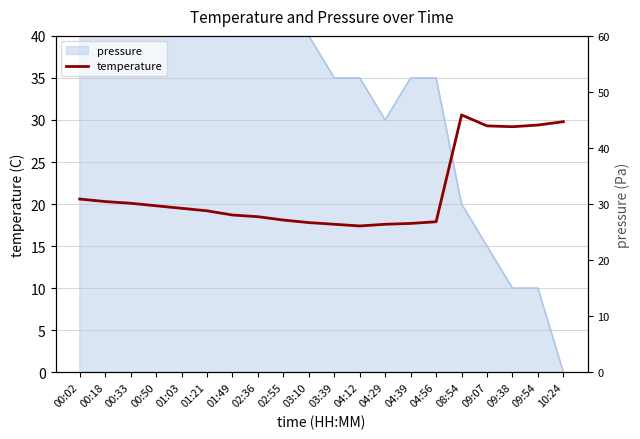

True or false: there are more than 0 points higher than both neighbors.

True